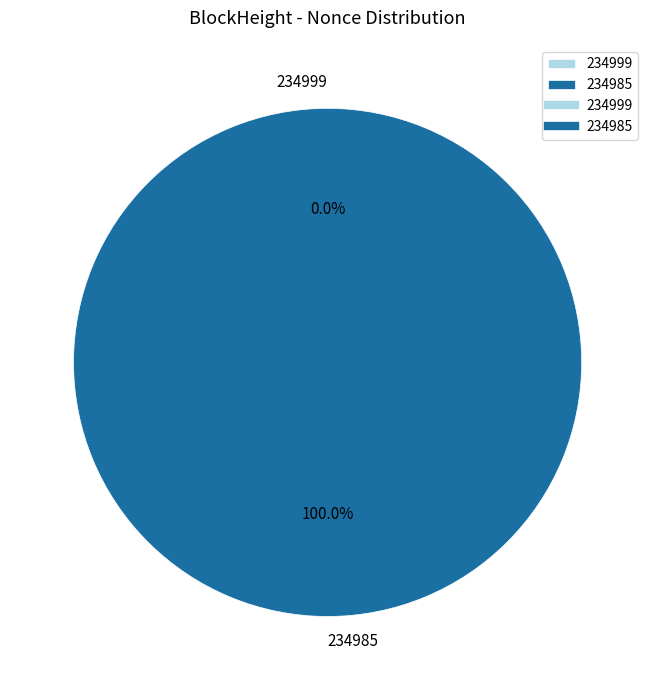

What is the smallest slice in the pie chart?

234999